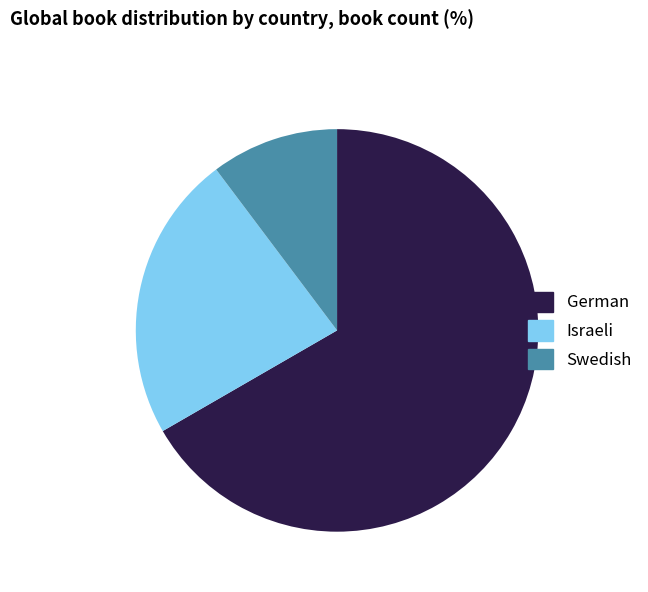

Is it true that German is 67% of the pie?

True